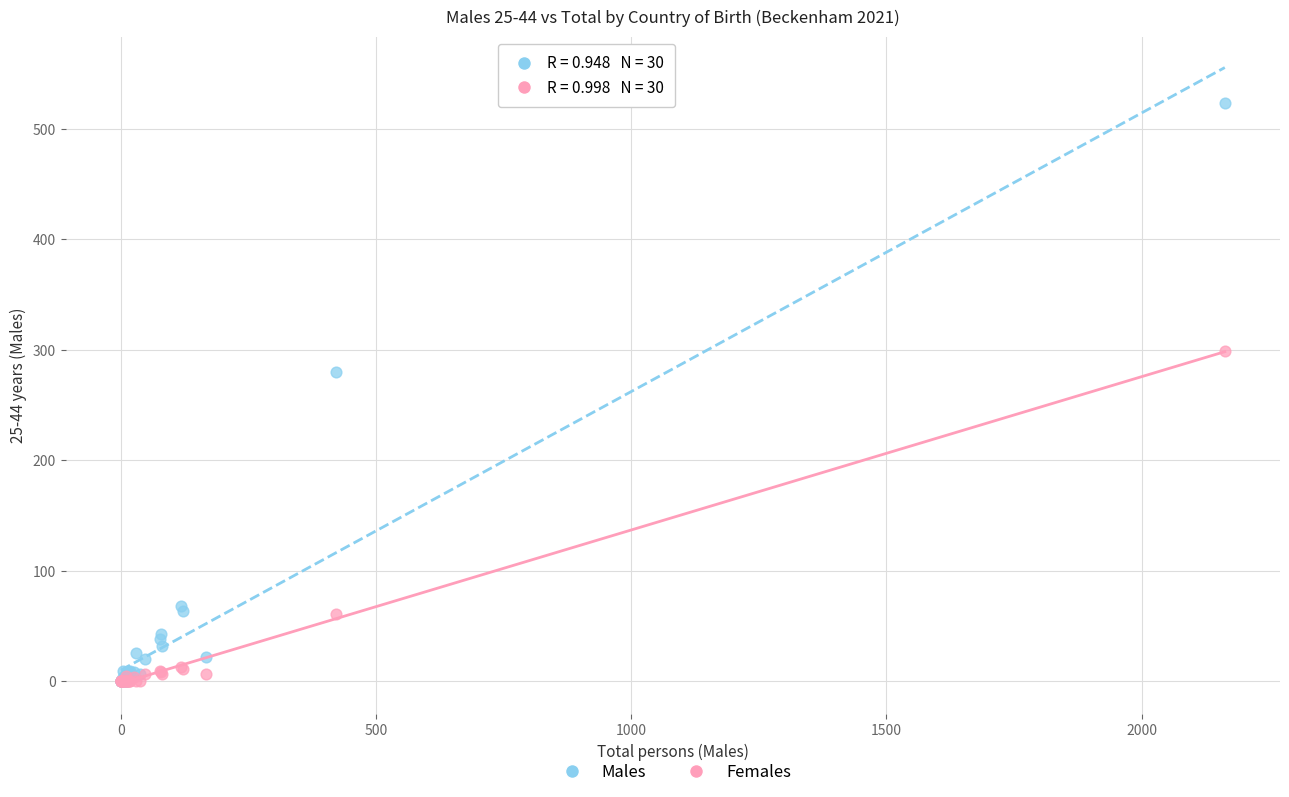

Across all series, what Y value is closest to 261?

280